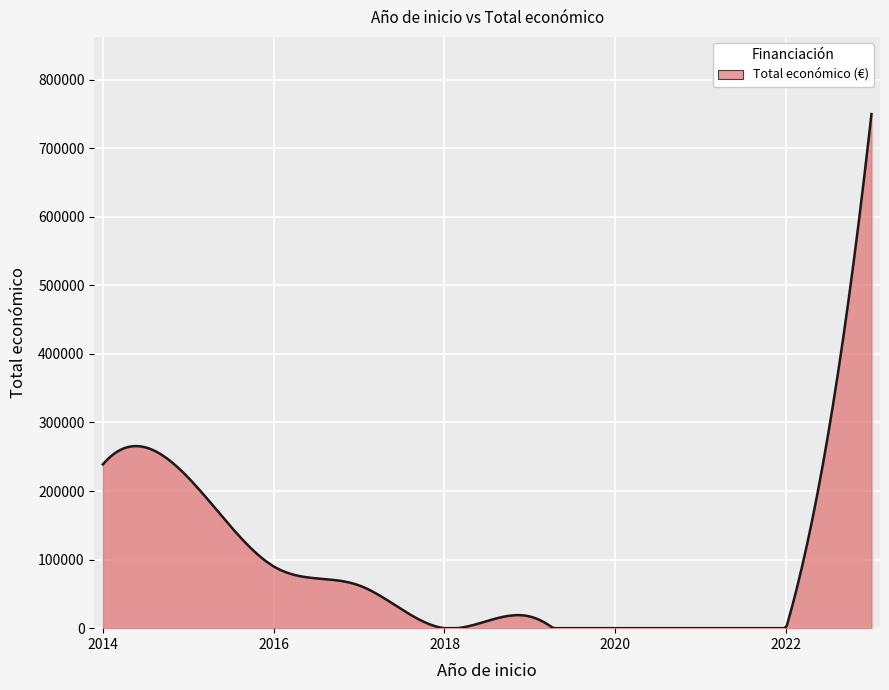

What is the greatest value displayed?

749883.0